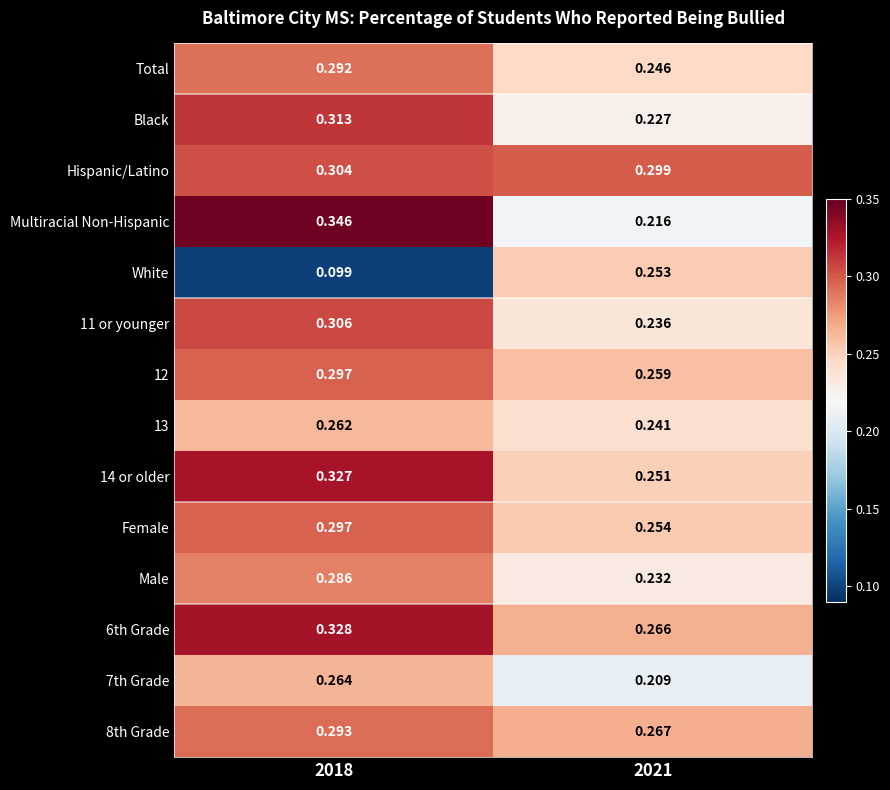

Rank the series at 2021 from lowest to highest value.

7th Grade, Multiracial Non-Hispanic, Black, Male, 11 or younger, 13, Total, 14 or older, White, Female, 12, 6th Grade, 8th Grade, Hispanic/Latino